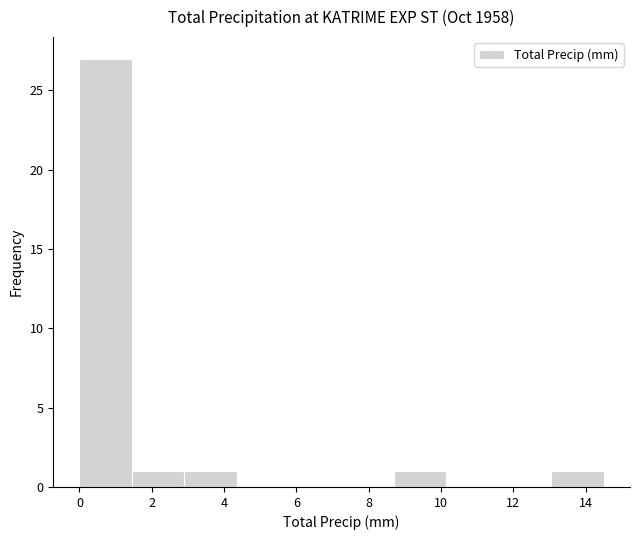

Reading left to right, list every bar in this chart as the range it spans on the x-axis followed by its height. Neither the bar edges nor the heights are printed on the chart, so give them approximately, as read against the axes.

0.00 to 1.45: 27
1.45 to 2.90: 1
2.90 to 4.35: 1
4.35 to 5.80: 0
5.80 to 7.25: 0
7.25 to 8.70: 0
8.70 to 10.15: 1
10.15 to 11.60: 0
11.60 to 13.05: 0
13.05 to 14.50: 1